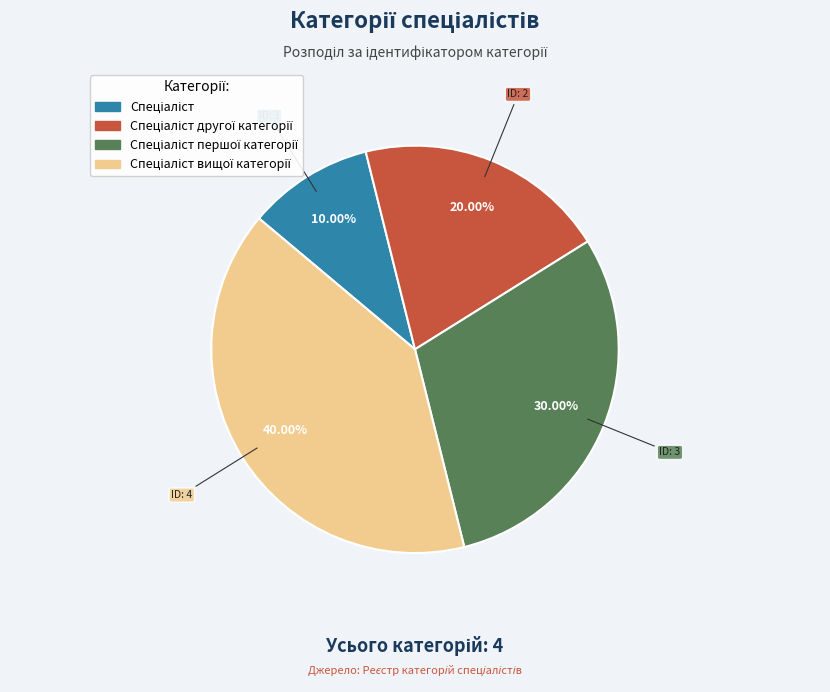

Does any single category account for the majority?

No